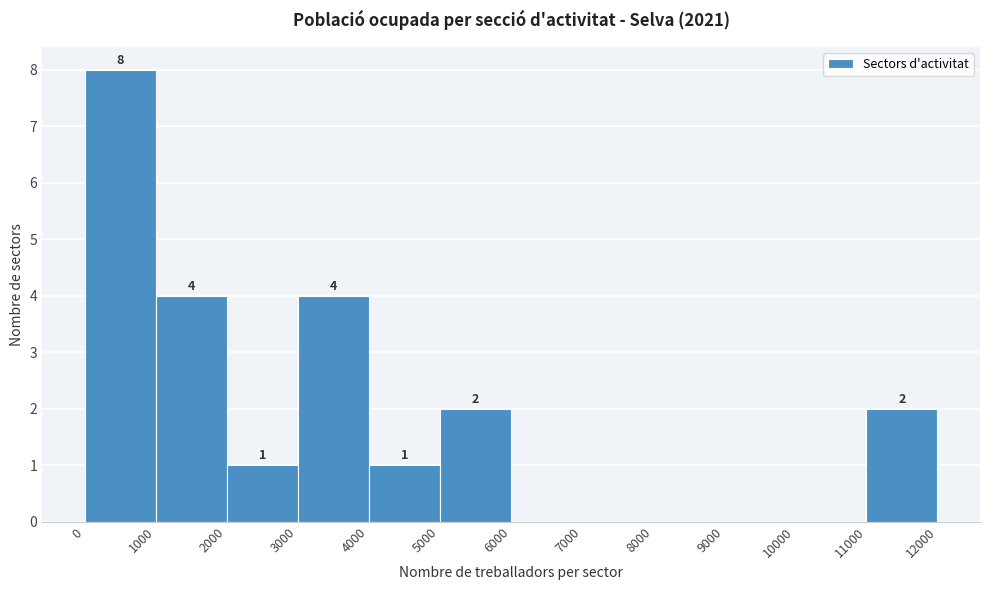

Which range on the x-axis has the tallest bar?

0 to 1000